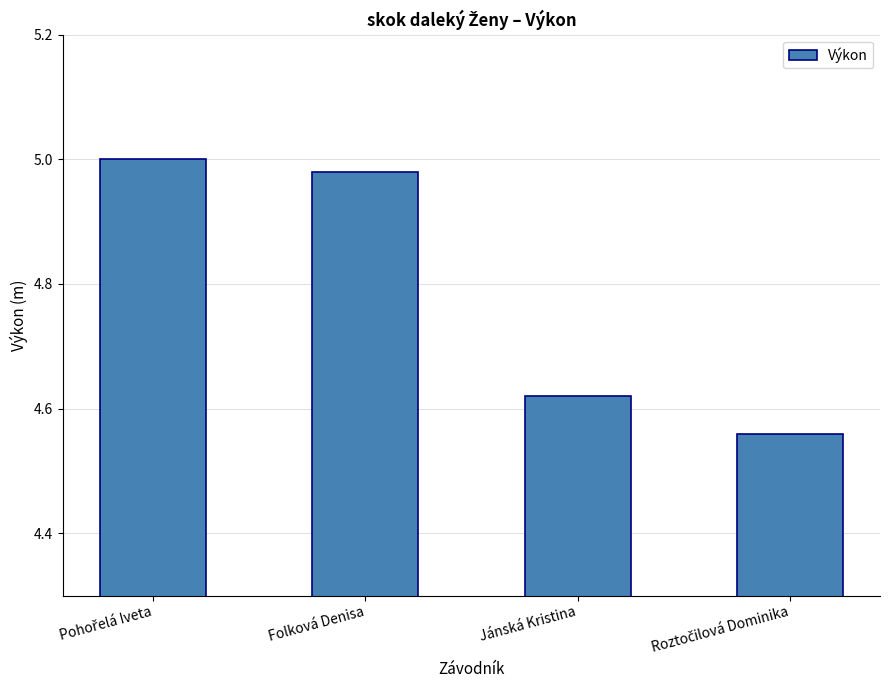

Approximately how many times larger is the value at Folková Denisa compared to Jánská Kristina?

1.1